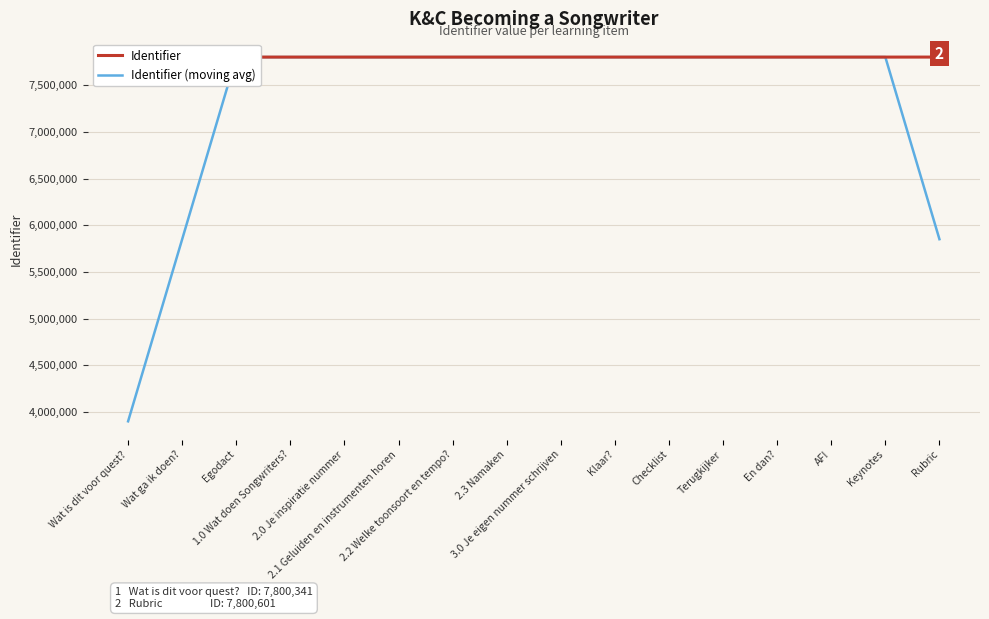

At which label does Identifier first exceed 7800373?

Klaar?